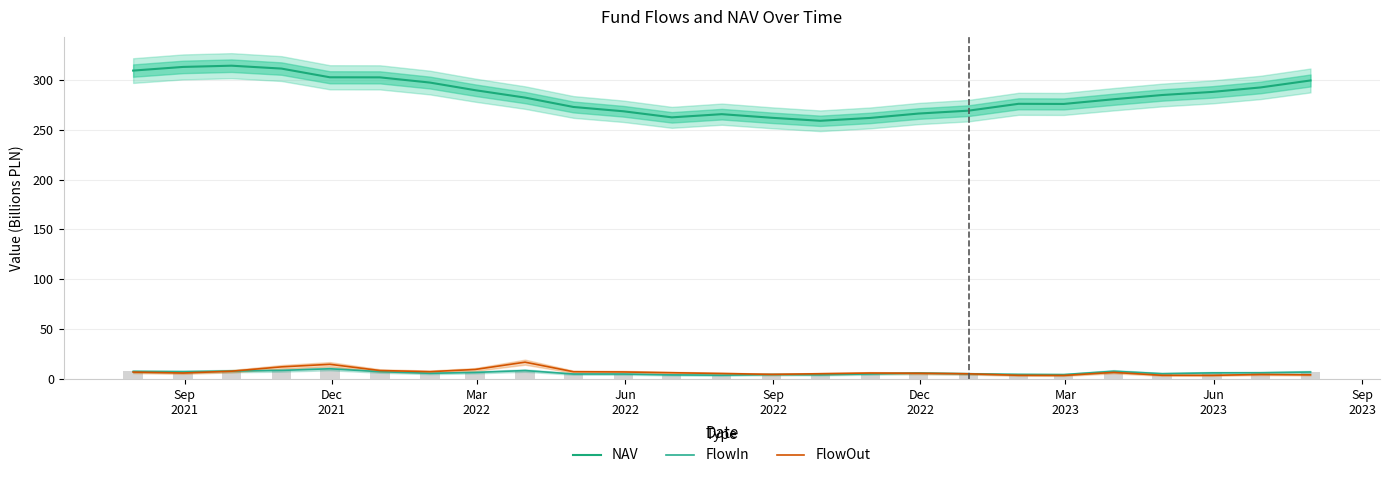

What are all the series names shown in the legend?

NAV, FlowIn, FlowOut